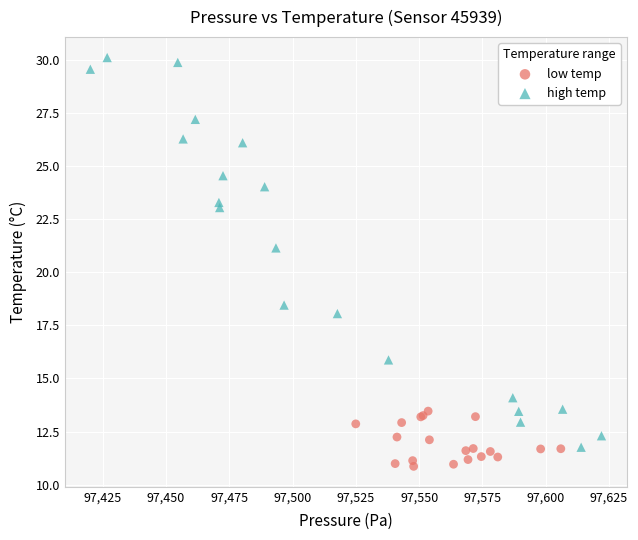

Which series contains the highest Y value?

high temp